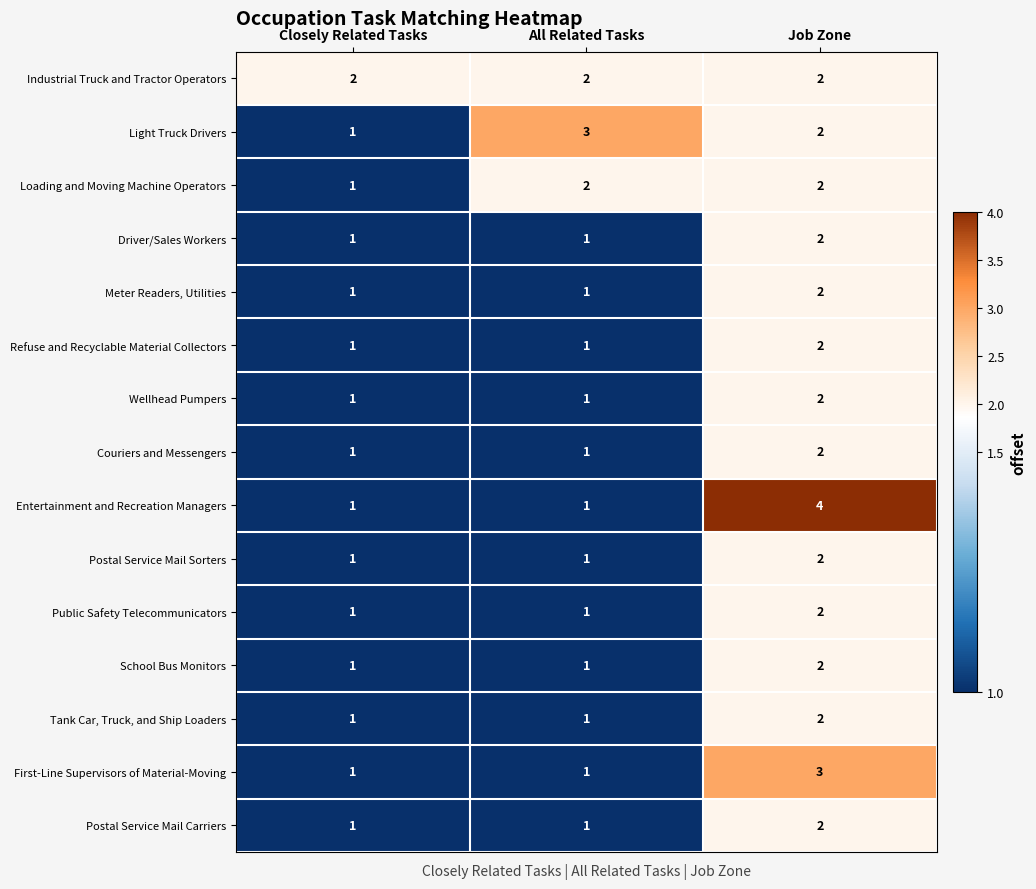

Is it true that Couriers and Messengers equals 2 at All Related Tasks?

False